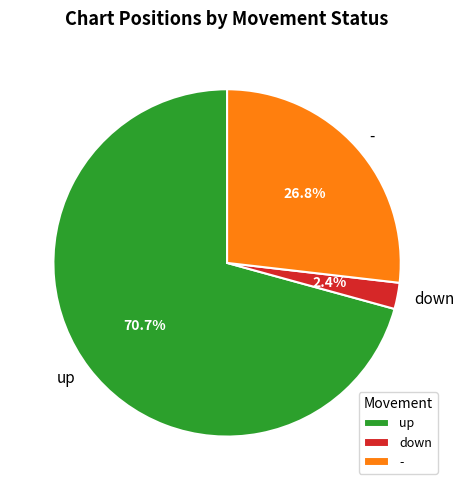

Which category has the smallest portion of the pie?

down